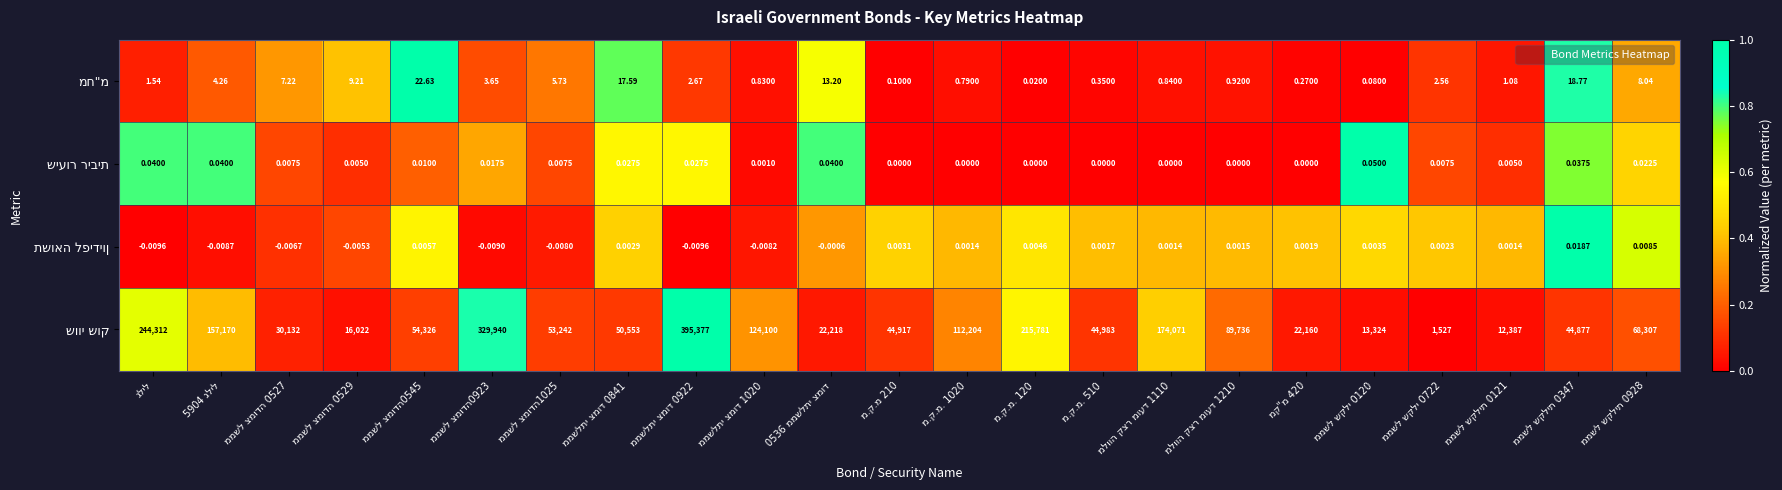

How many data points does each series have?

23